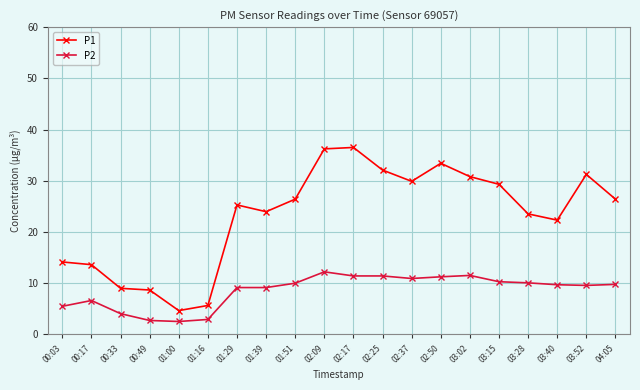

What is the total value across all series at 01:00?

7.1